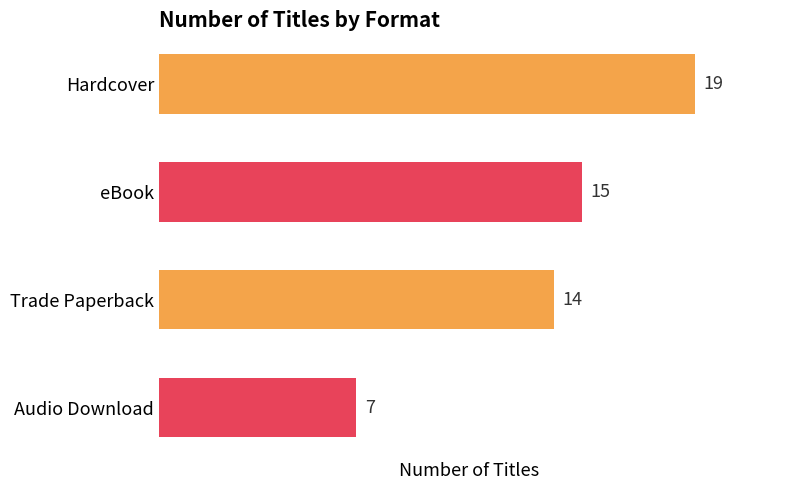

Where is the data nearest to the value 13?

Trade Paperback